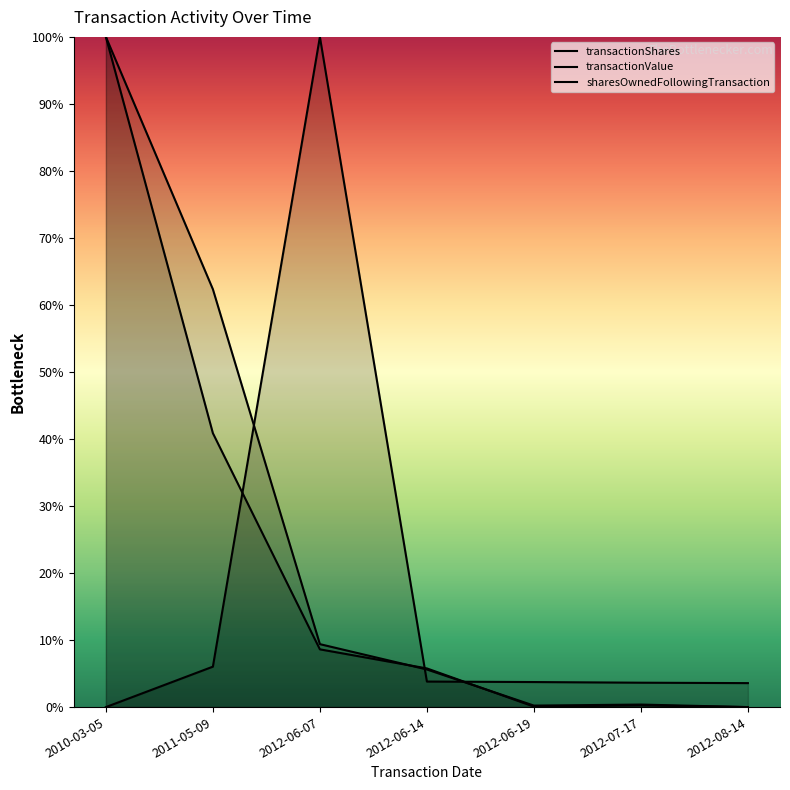

How many lines are shown in the chart?

3